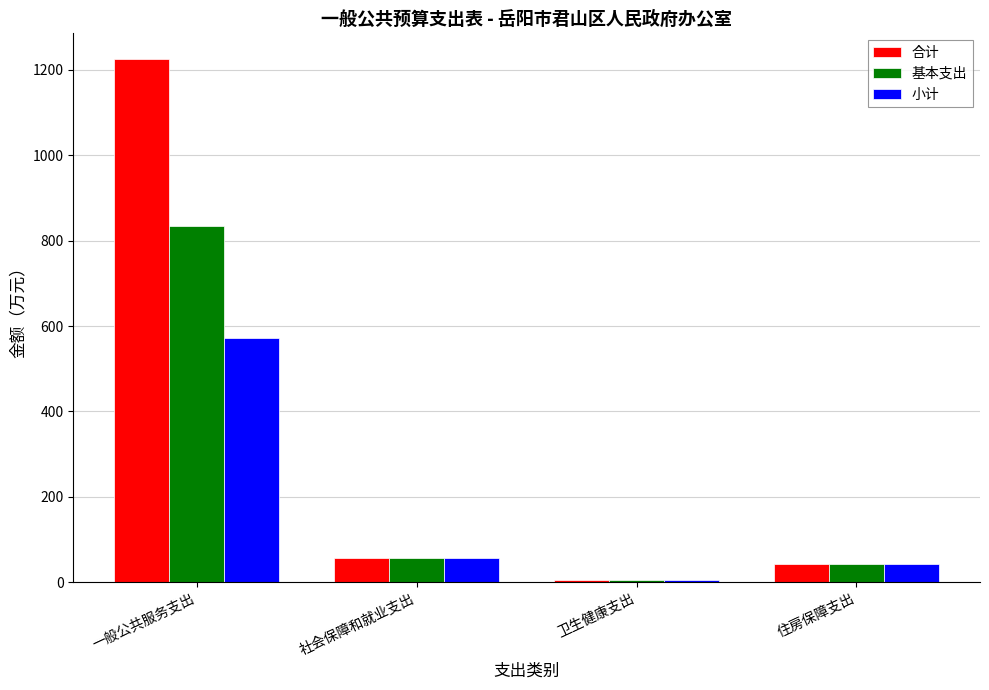

True or false: 小计 has a value of 57.9 at 社会保障和就业支出.

True